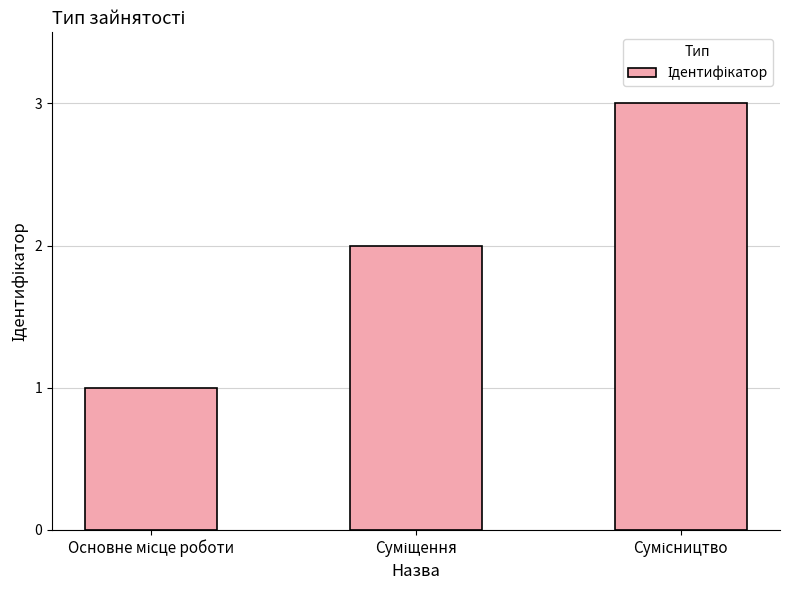

What is the maximum value shown in the chart?

3